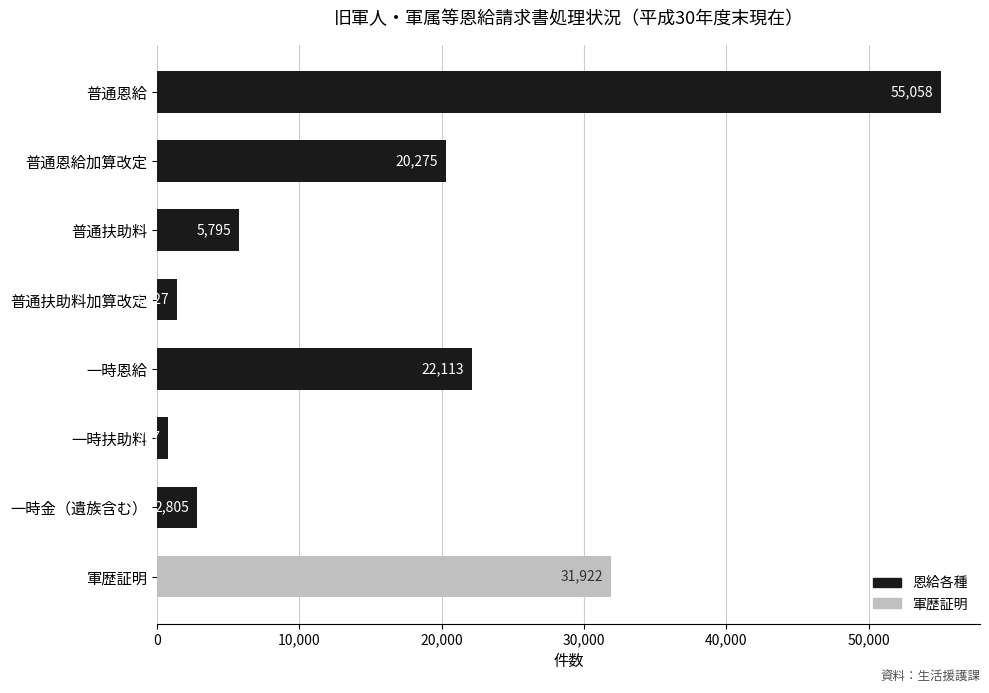

What is the value of the 1st bar from the top?

55058